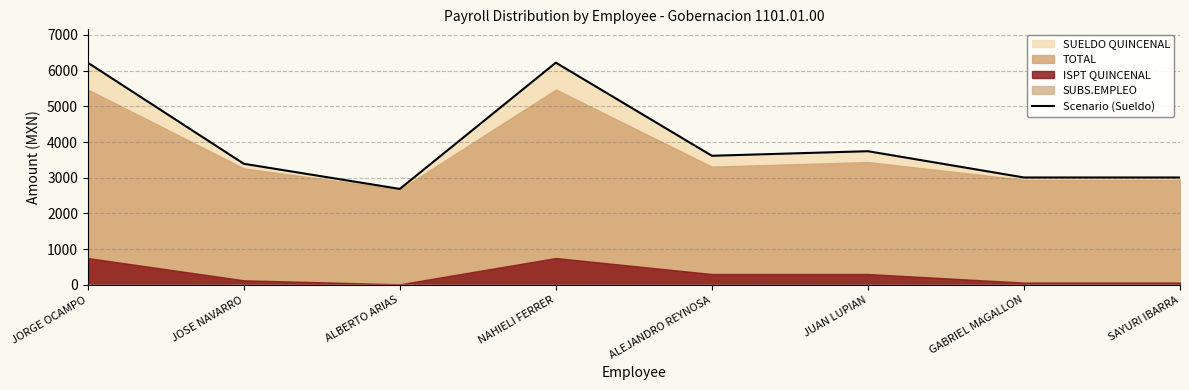

Rank the categories by value from highest to lowest.

JORGE OCAMPO, NAHIELI FERRER, JUAN LUPIAN, ALEJANDRO REYNOSA, JOSE NAVARRO, GABRIEL MAGALLON, SAYURI IBARRA, ALBERTO ARIAS